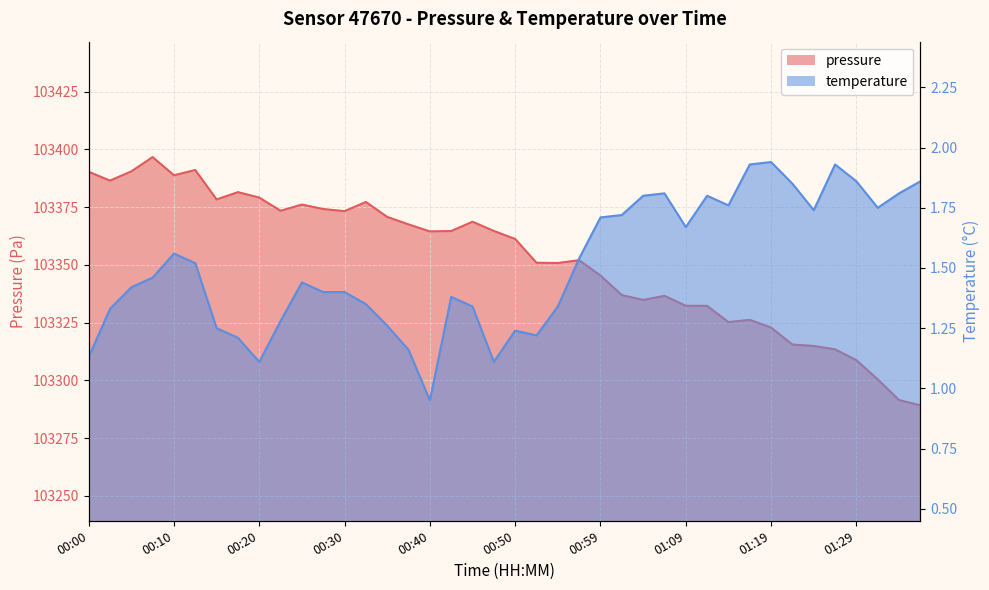

At how many categories does at least one series exceed 23922?

40